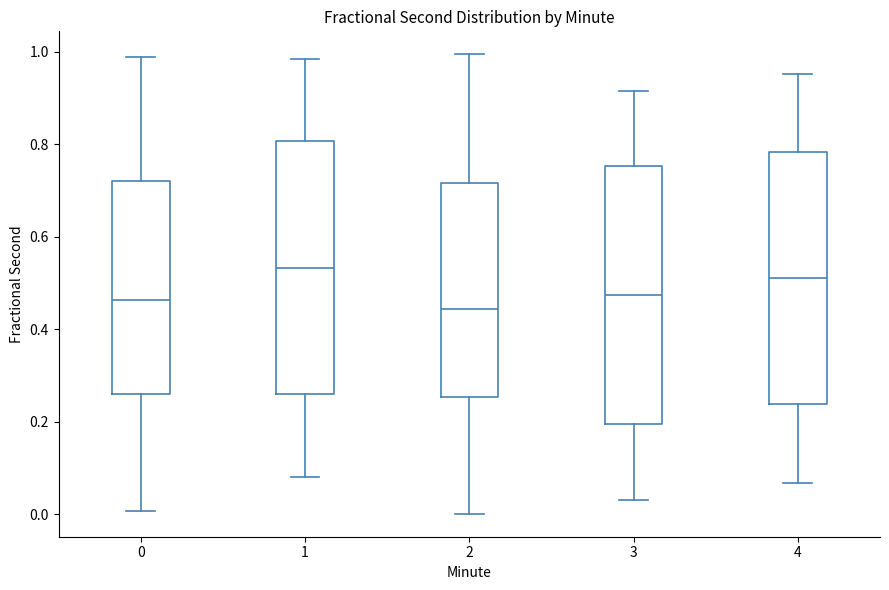

Reading left to right, transcribe this box plot: for each box, give where its median line is, the range the box spans, and where its two whiskers end, as read against the y-axis. The values are not printed on the chart, so give them approximately, as read against the axis.

0: median 0.46, box 0.26 to 0.72, whiskers 0.00 to 0.98
1: median 0.54, box 0.26 to 0.80, whiskers 0.08 to 0.98
2: median 0.44, box 0.26 to 0.72, whiskers 0.00 to 1.00
3: median 0.48, box 0.20 to 0.76, whiskers 0.04 to 0.92
4: median 0.52, box 0.24 to 0.78, whiskers 0.06 to 0.96